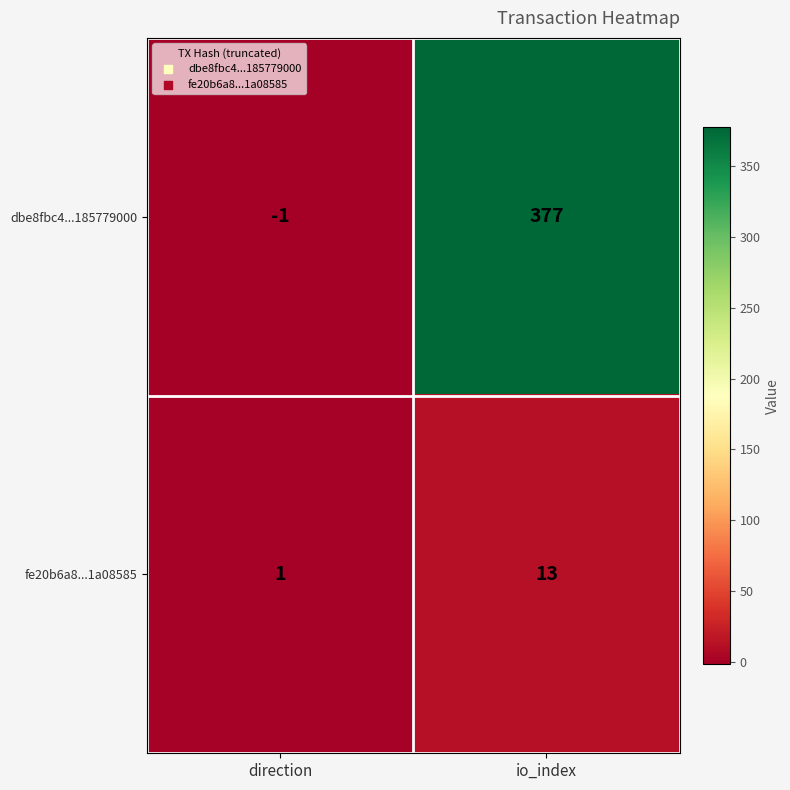

At how many categories does at least one series exceed 365?

1